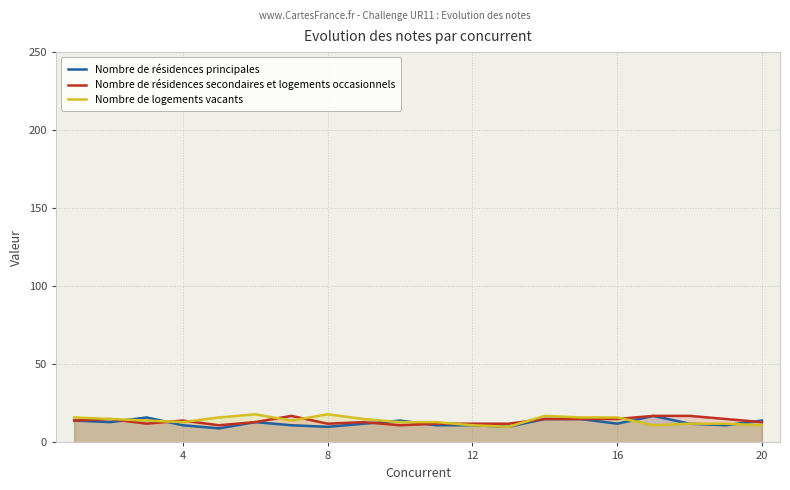

How many lines are shown in the chart?

3